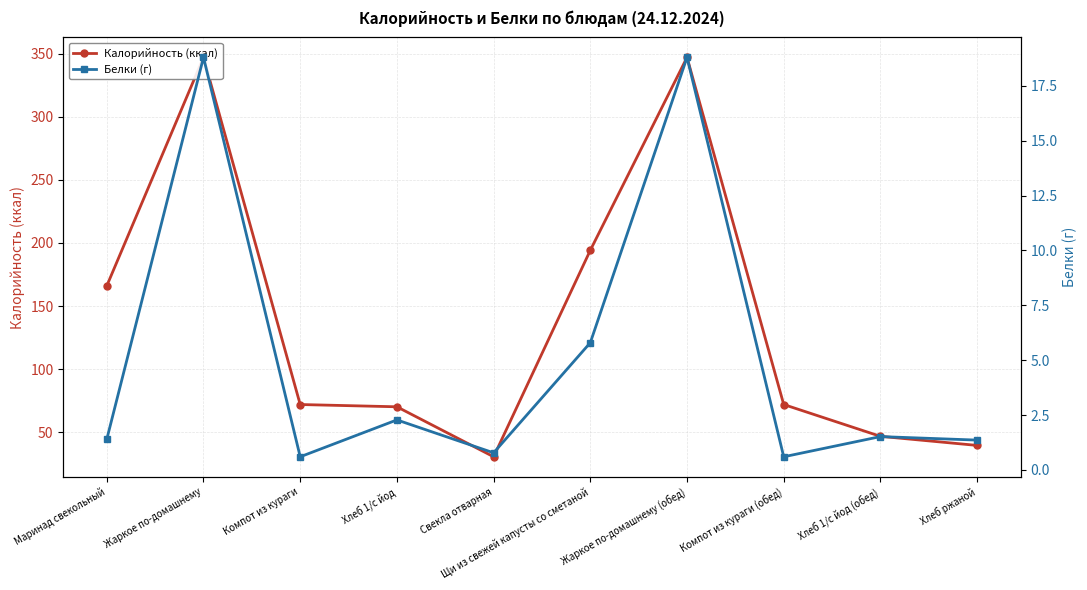

What is the label of the 10th point from the right?

Маринад свекольный